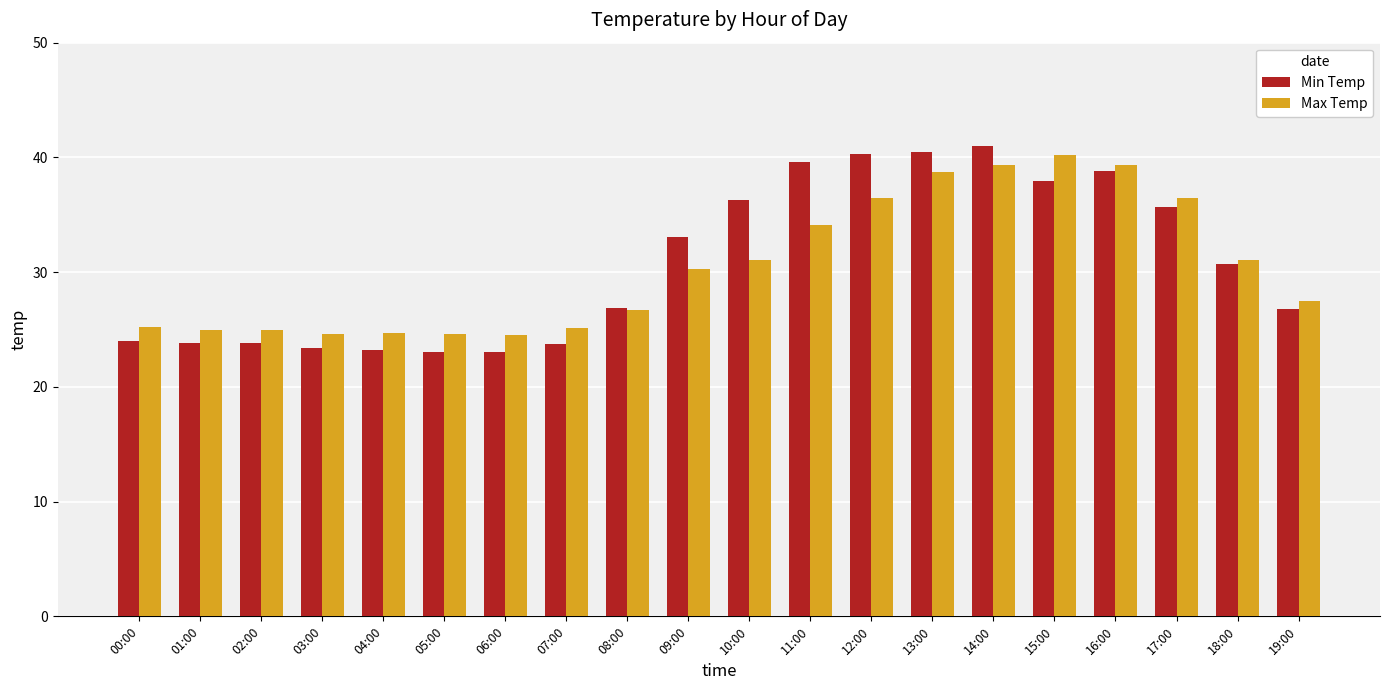

What is the total value across all series at 14:00?

80.3